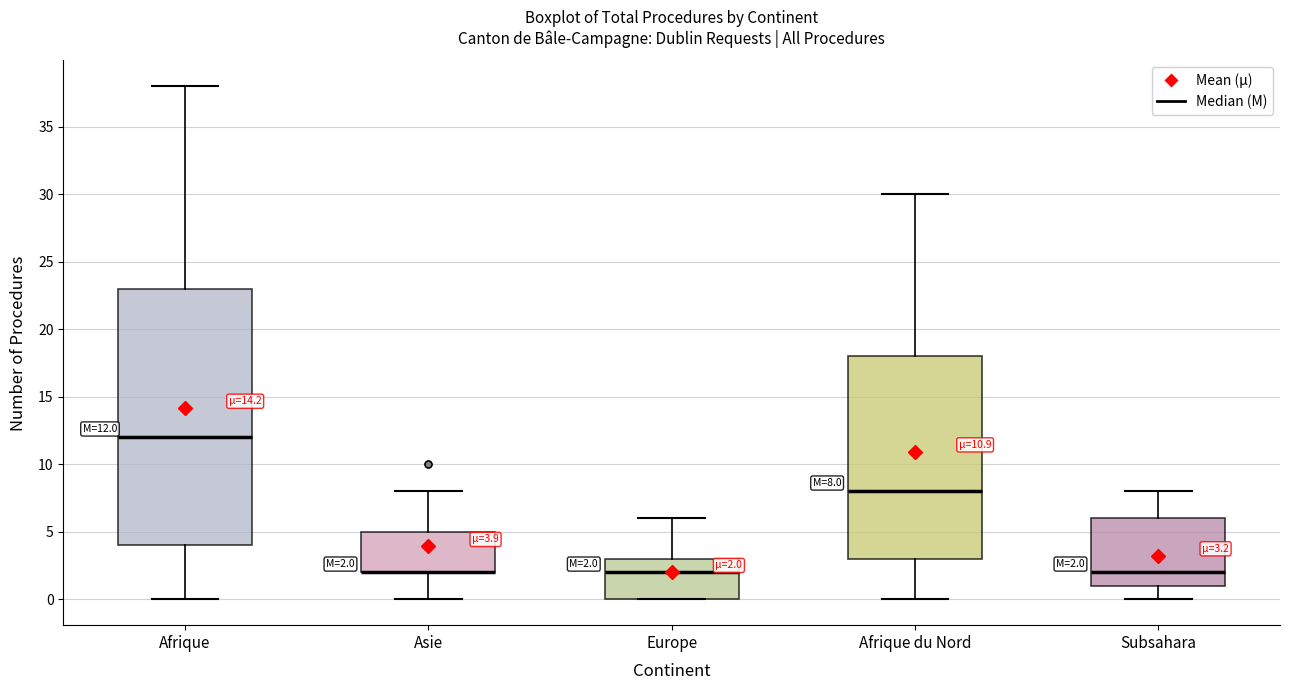

Which box is the tallest, from its lower edge to its upper edge?

Afrique